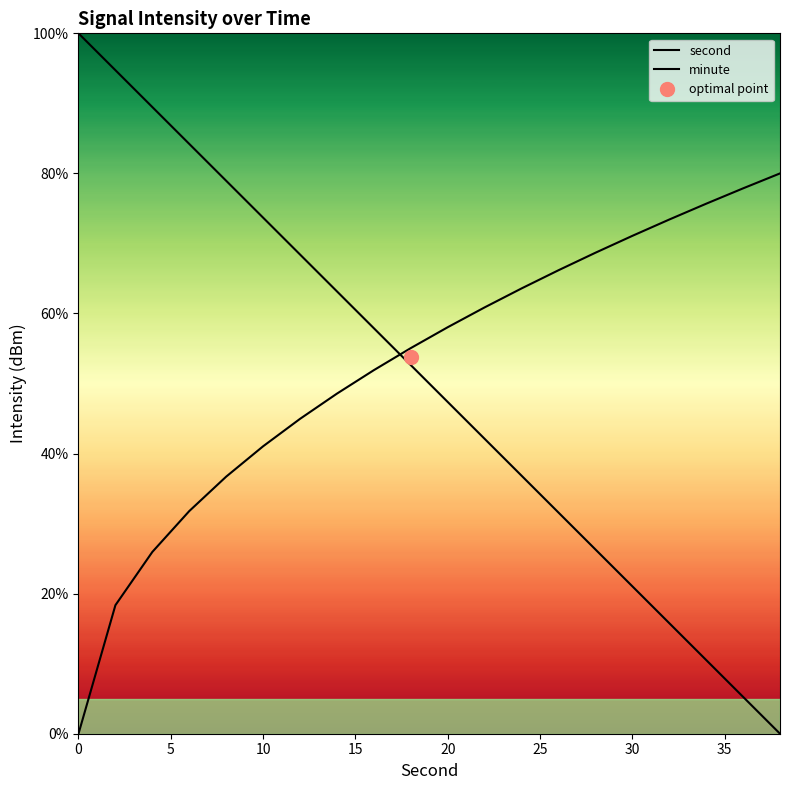

How many data points in second are less than 52?

10